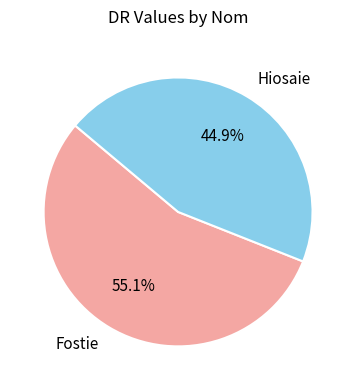

Rank the categories by value from lowest to highest.

Hiosaie, Fostie